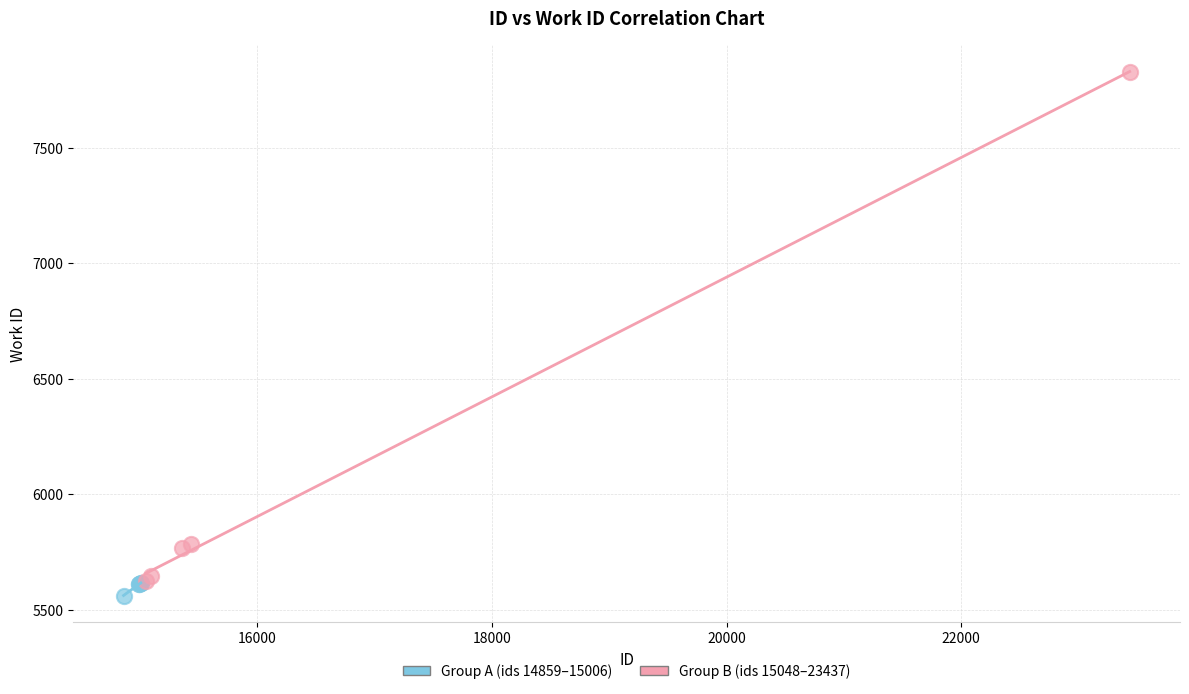

What are all the series names shown in the legend?

Group A (ids 14859–15006), Group B (ids 15048–23437)